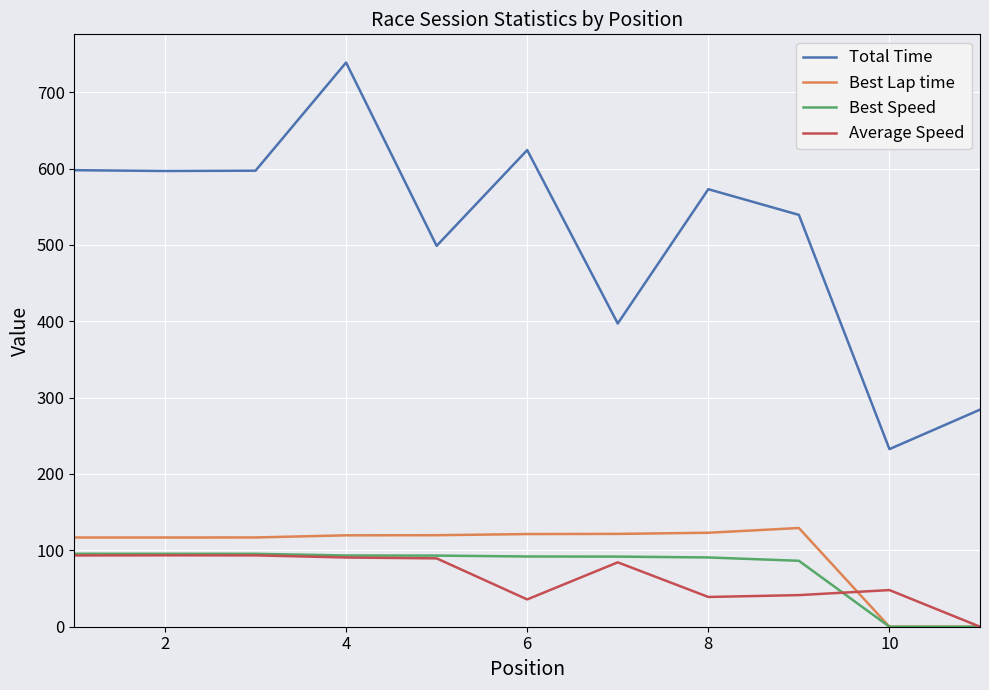

True or false: Best Lap time and Total Time intersect in this chart.

False